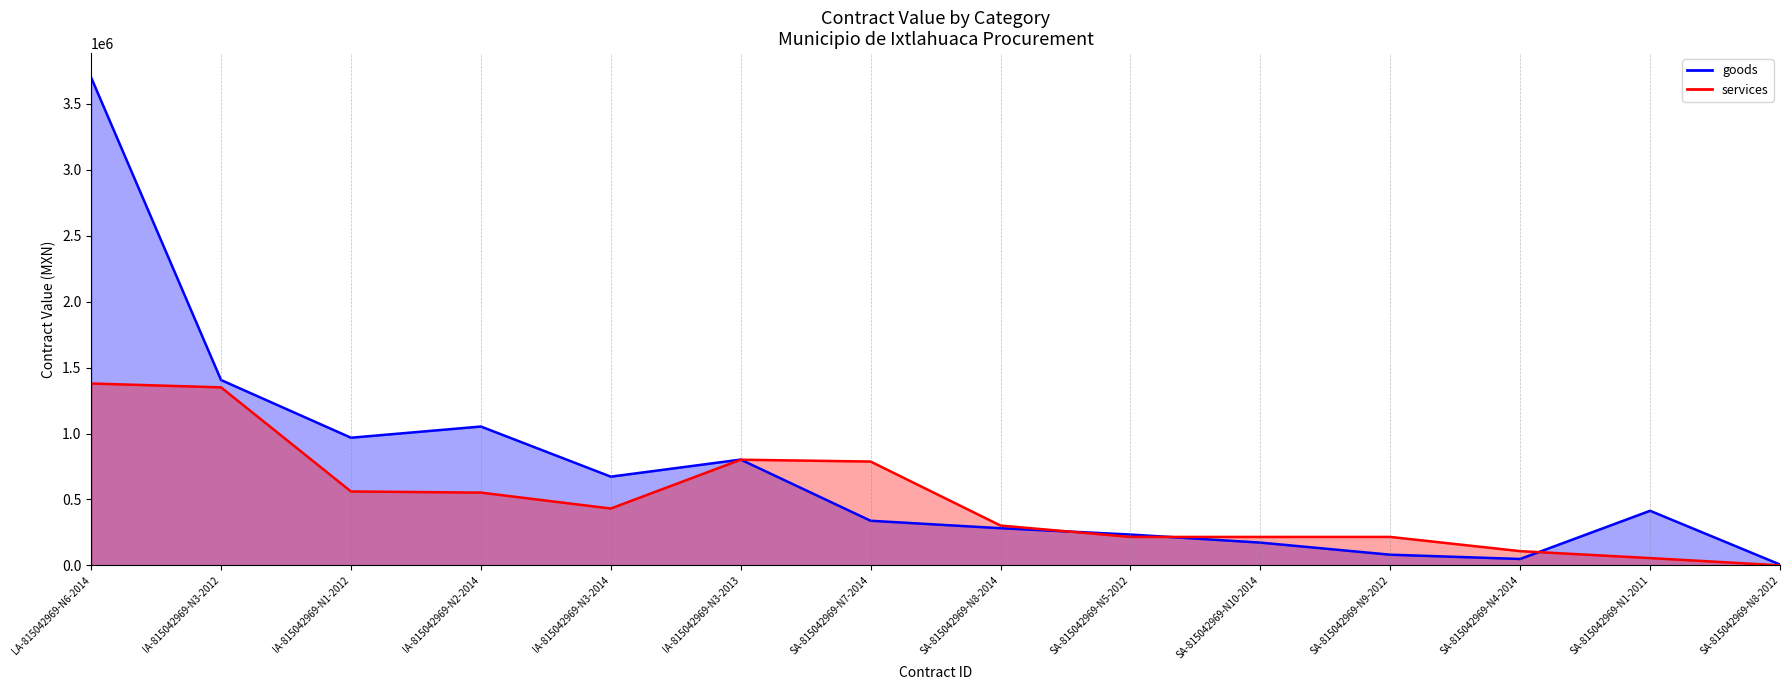

Does the chart have visible grid lines?

No